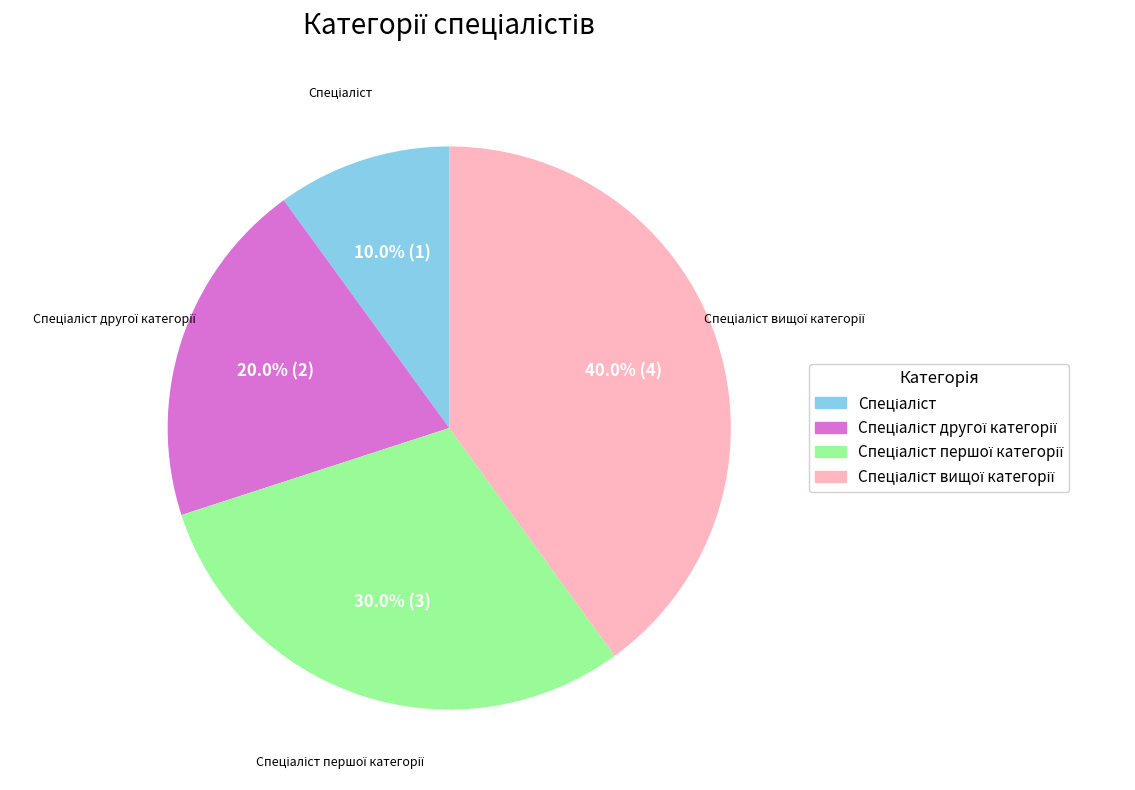

Is there a majority slice in this chart?

No